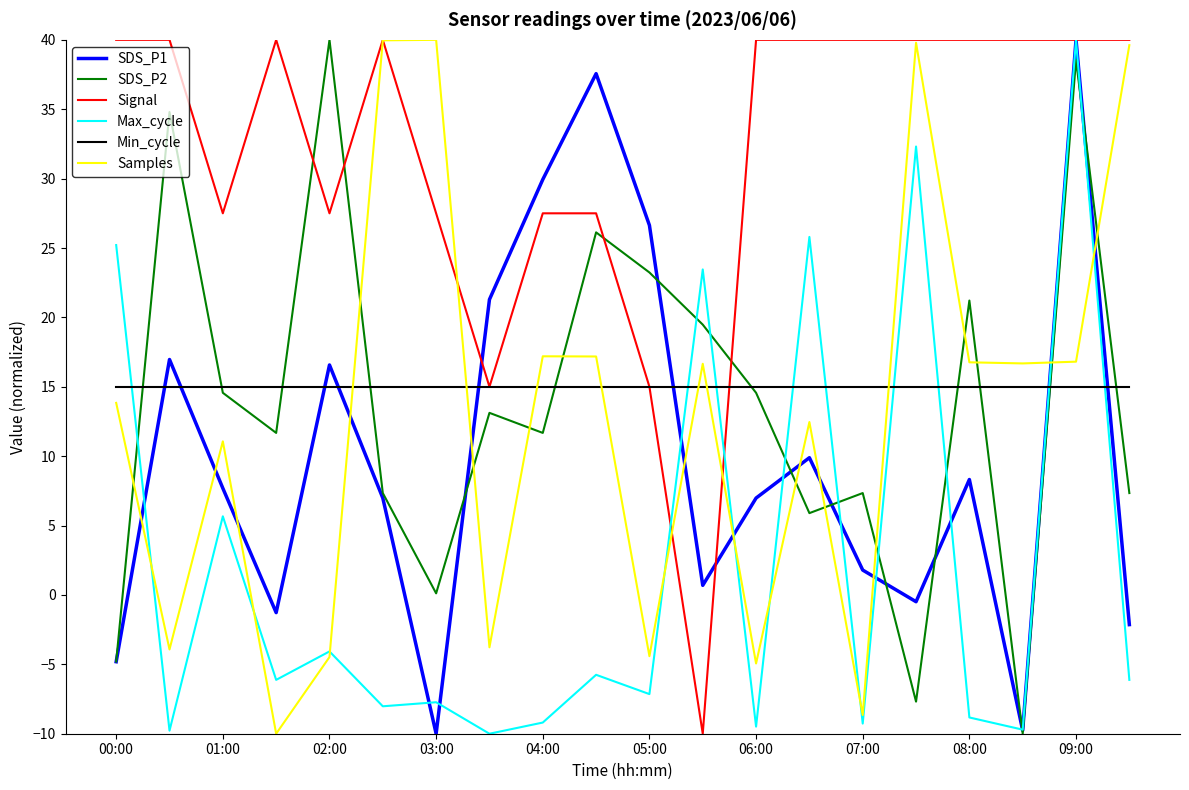

Which series has the largest total across all categories?

Signal